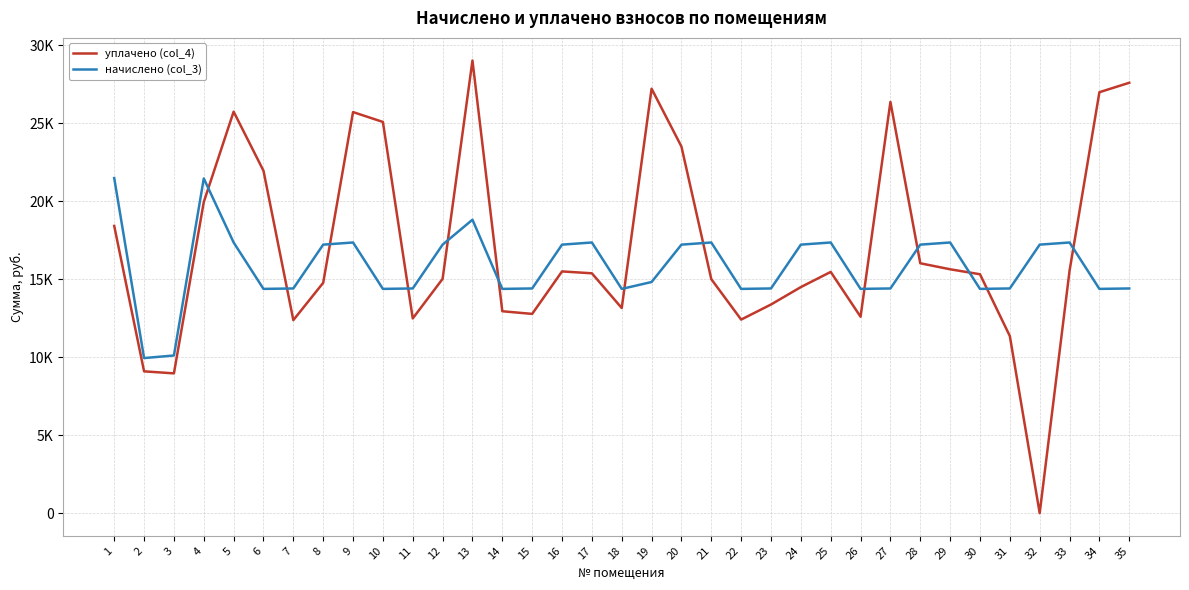

At how many categories does at least one series exceed 18209?

12